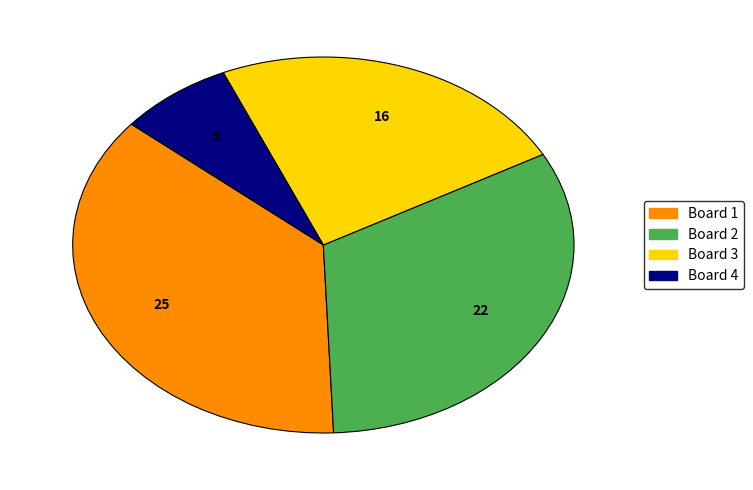

Which slice is the largest?

Board 1